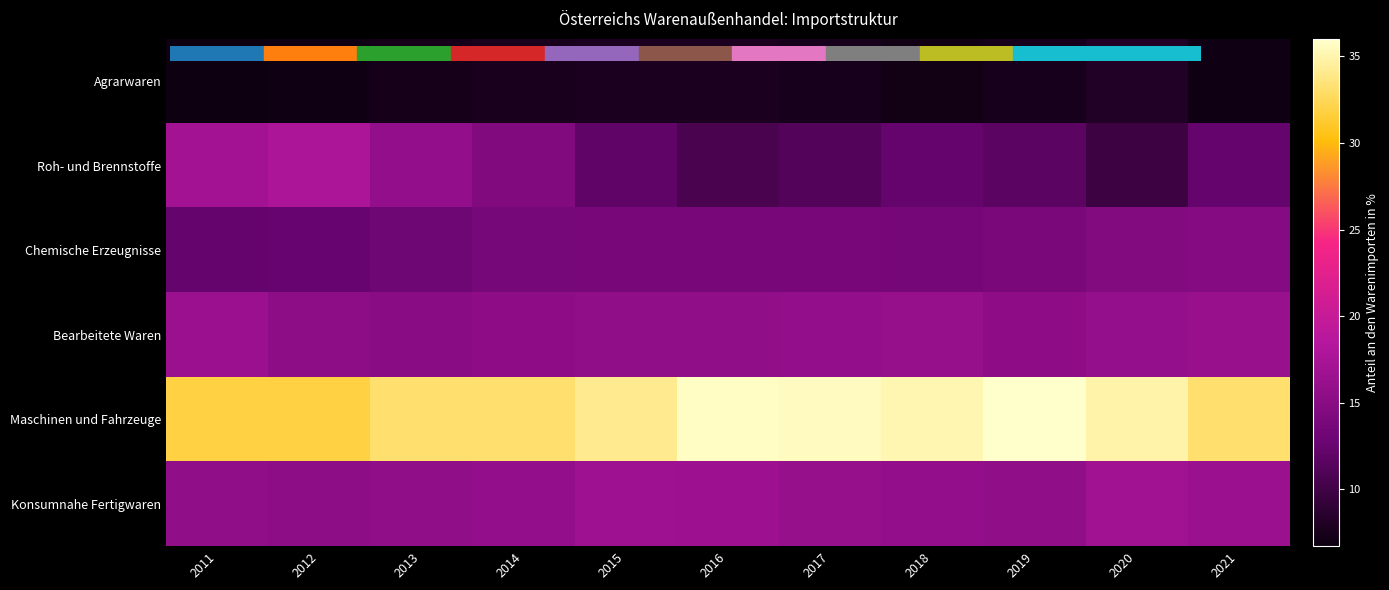

Which series changed the most between 2011 and 2015?

Roh- und Brennstoffe